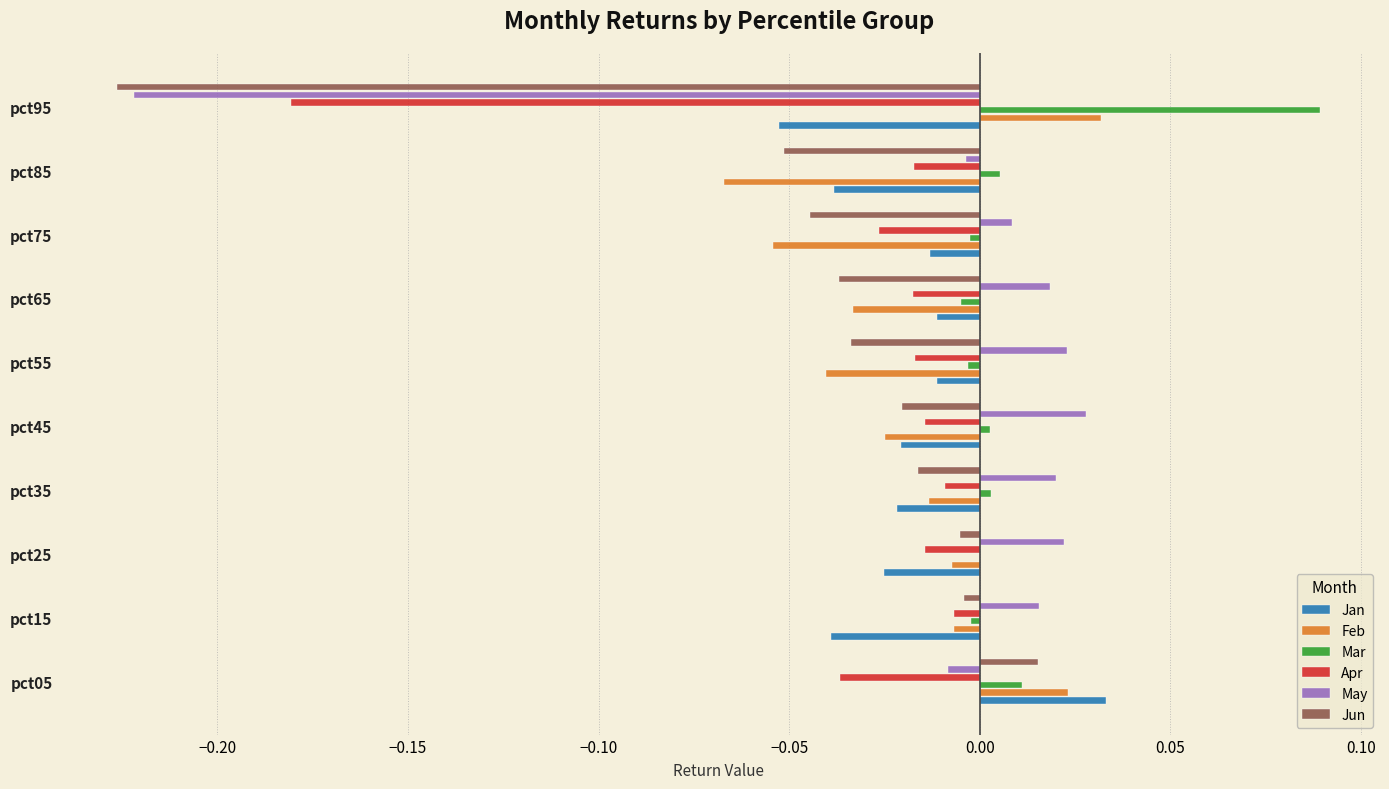

Which series changed the most between pct35 and pct85?

Feb